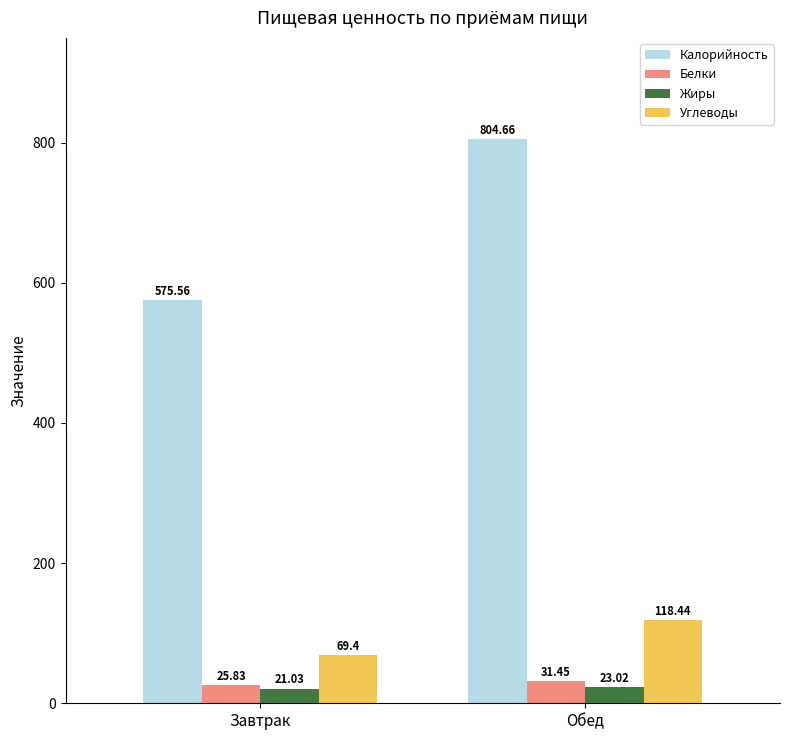

At which label does Белки first exceed 31?

Обед